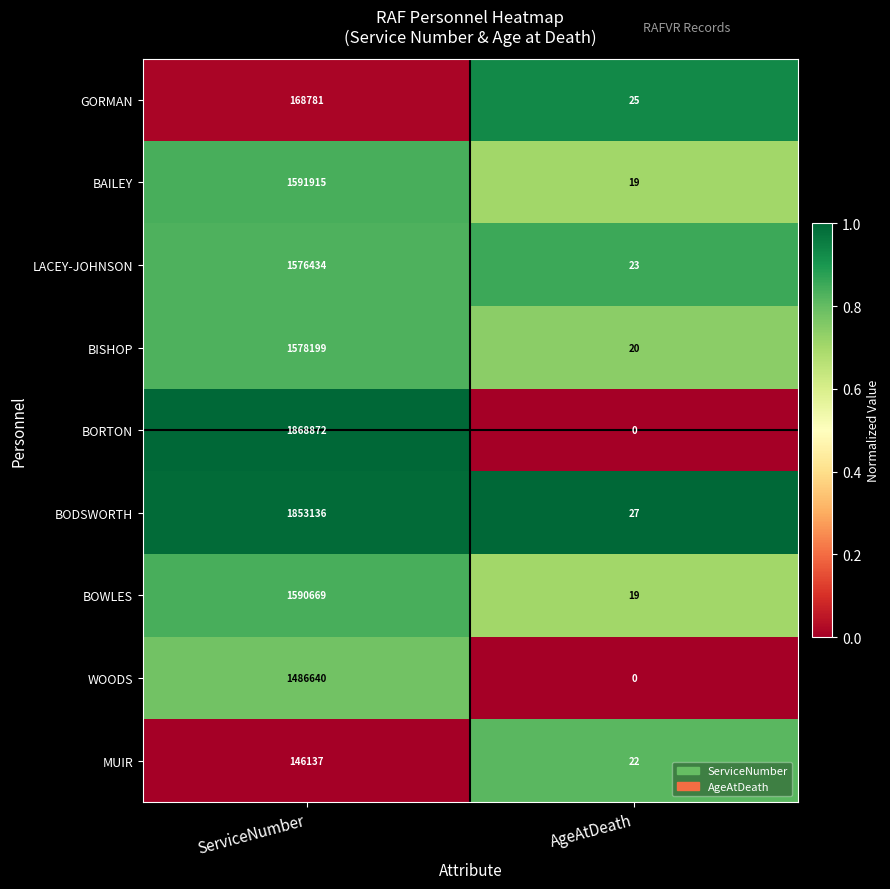

Which label corresponds to the largest value in the chart?

ServiceNumber